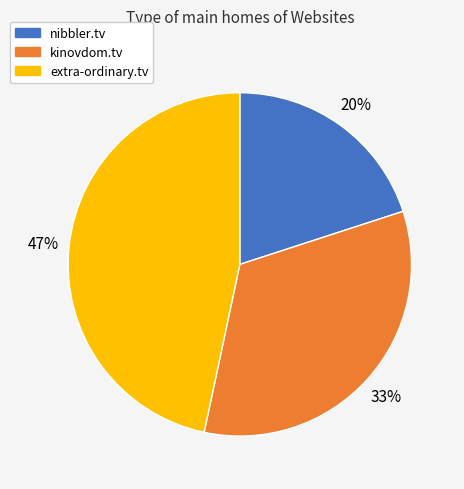

Which category has the smallest portion of the pie?

nibbler.tv